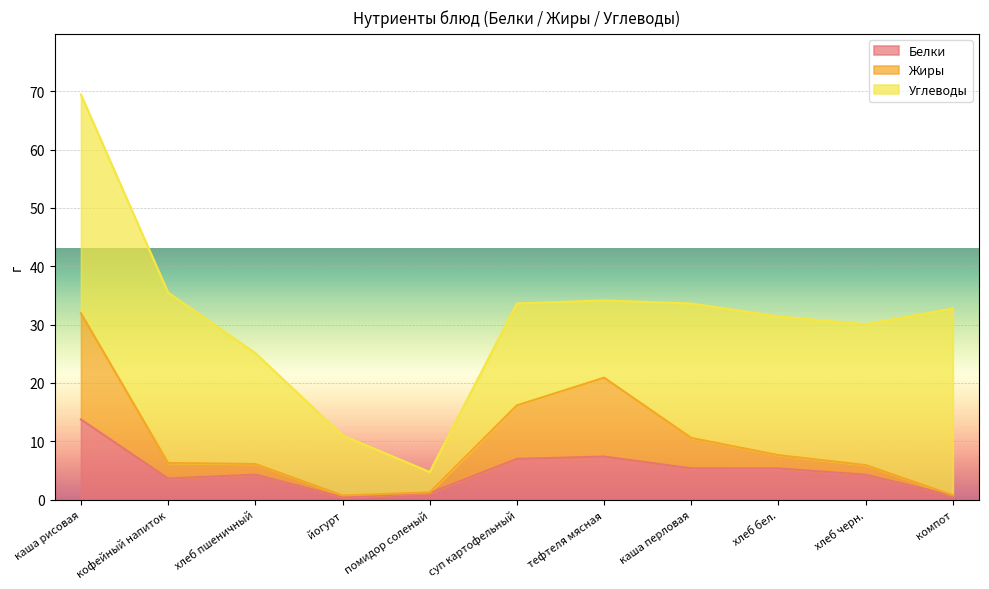

At which category is the sum across all series the highest?

каша рисовая